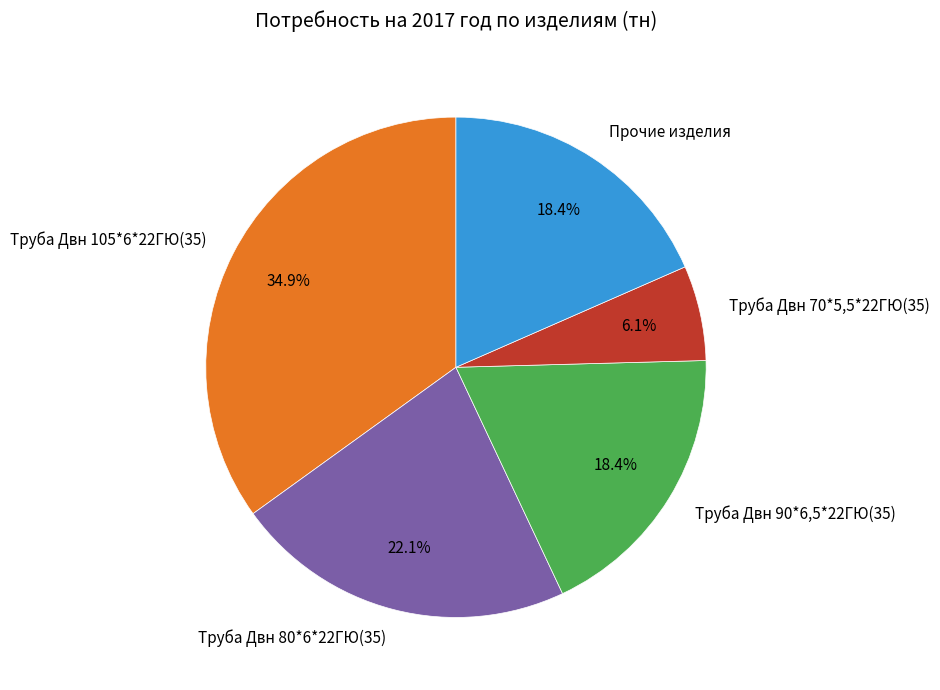

How much of the chart is everything except Труба Двн 70*5,5*22ГЮ(35)?

93.9%